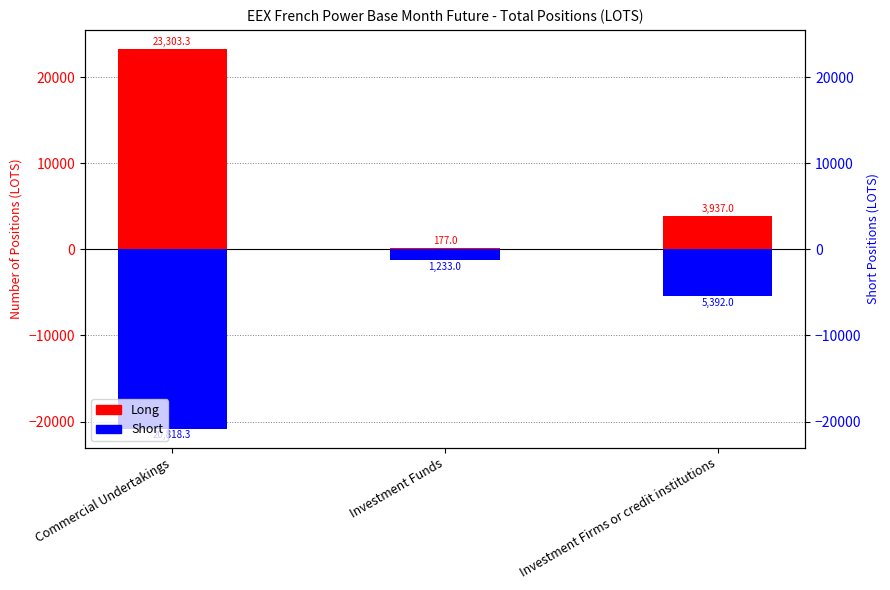

Where is Long nearest to the value 11740?

Investment Firms or credit institutions